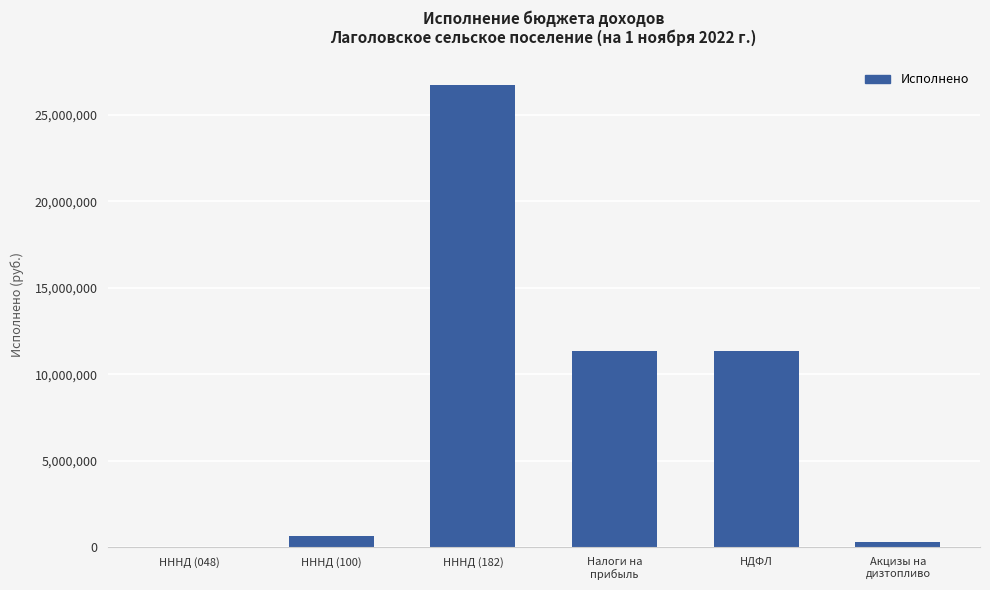

What is the sum of the values at НННД (048) and НННД (182)?

26712106.7